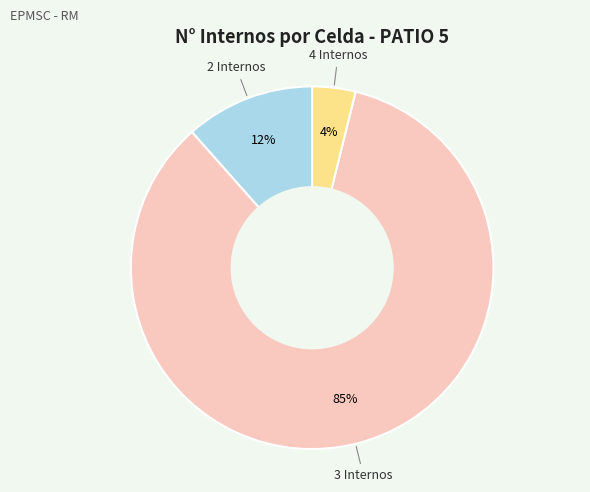

How many segments does this pie chart have?

3